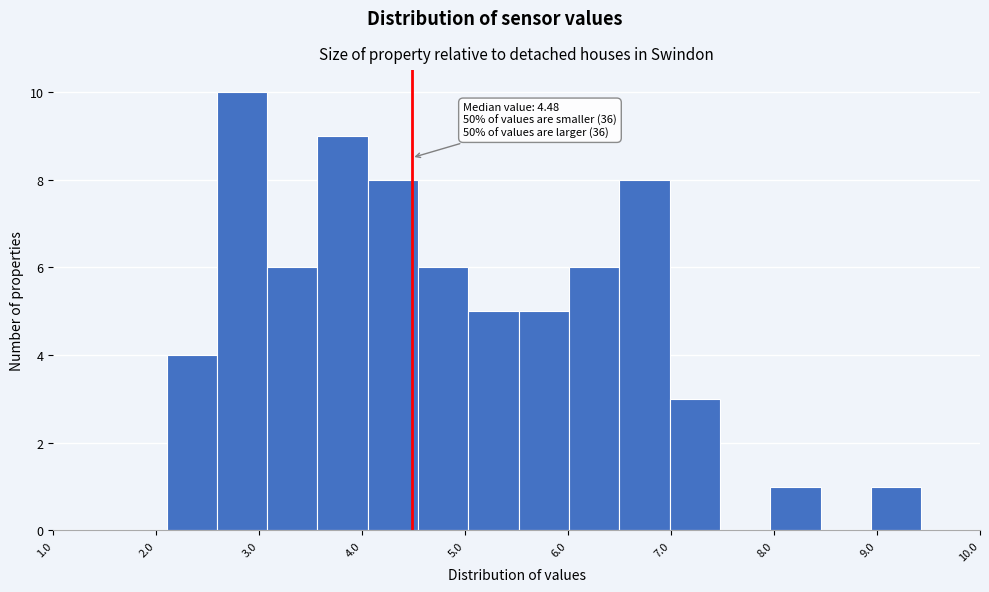

Over which range of the x-axis is the bar tallest?

2.6 to 3.1